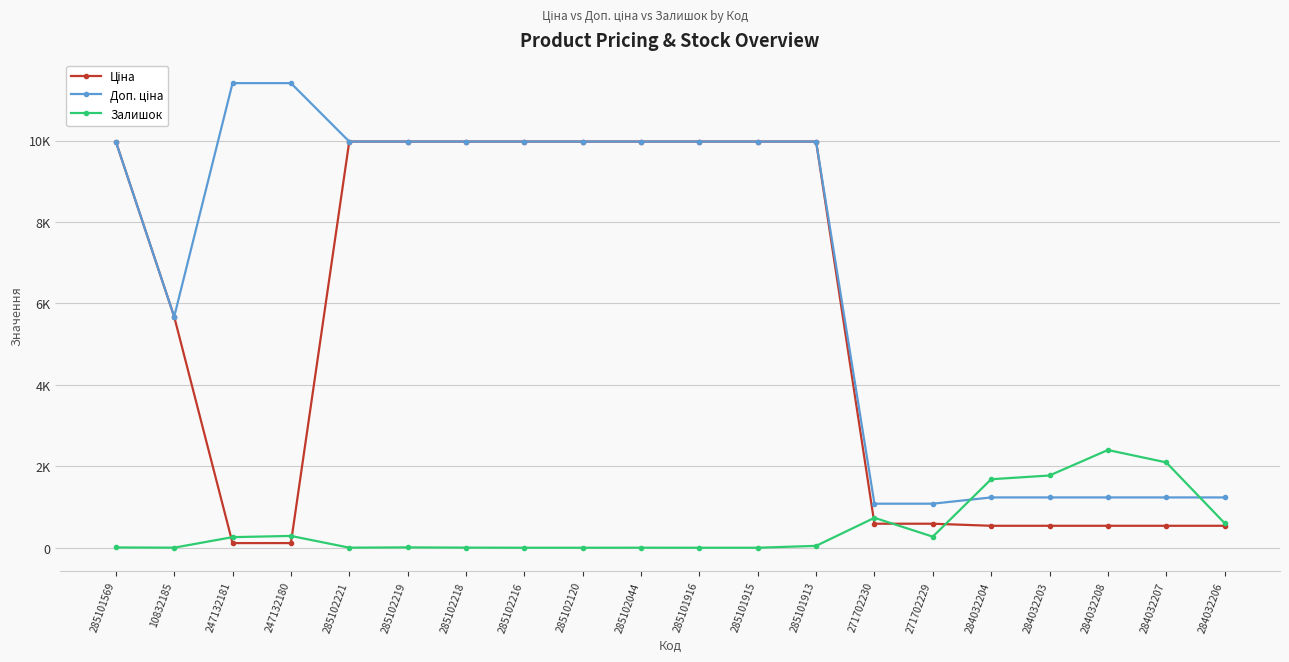

What is the minimum value for Доп. ціна?

1081.7